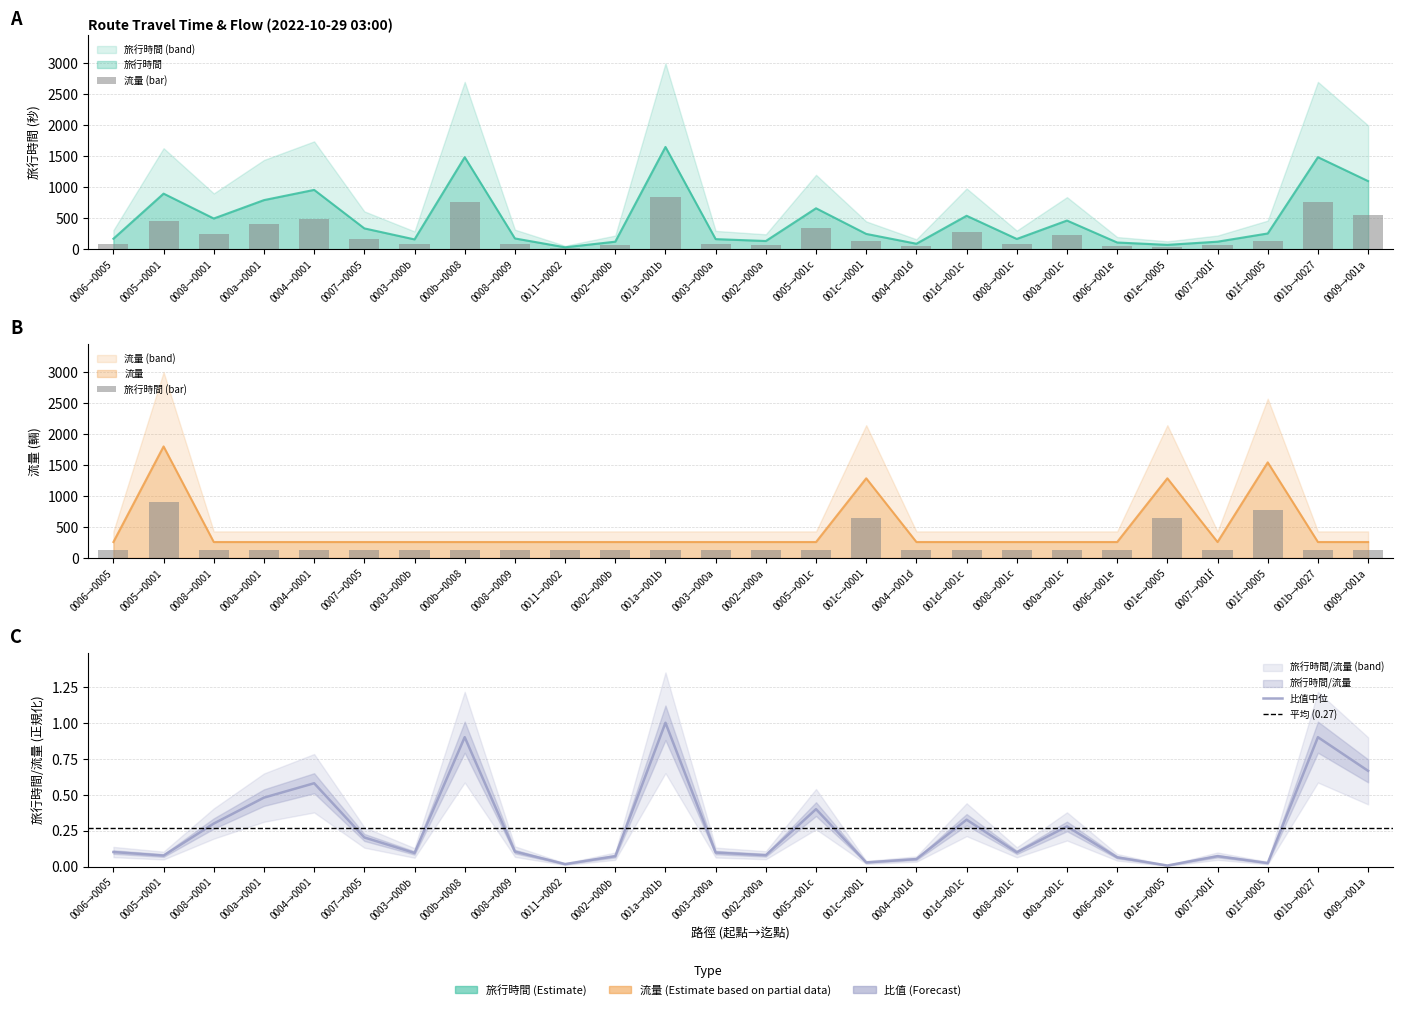

What is the label of the 25th bar from the right?

0005→0001